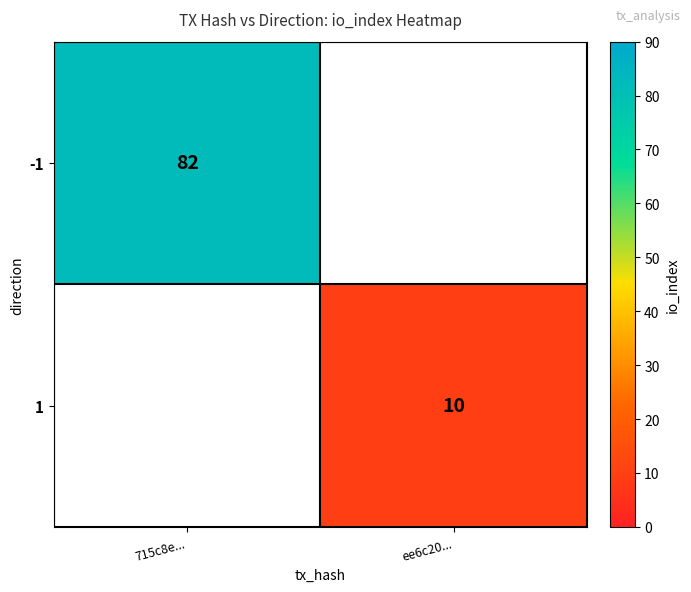

What is the smallest value displayed?

10.0